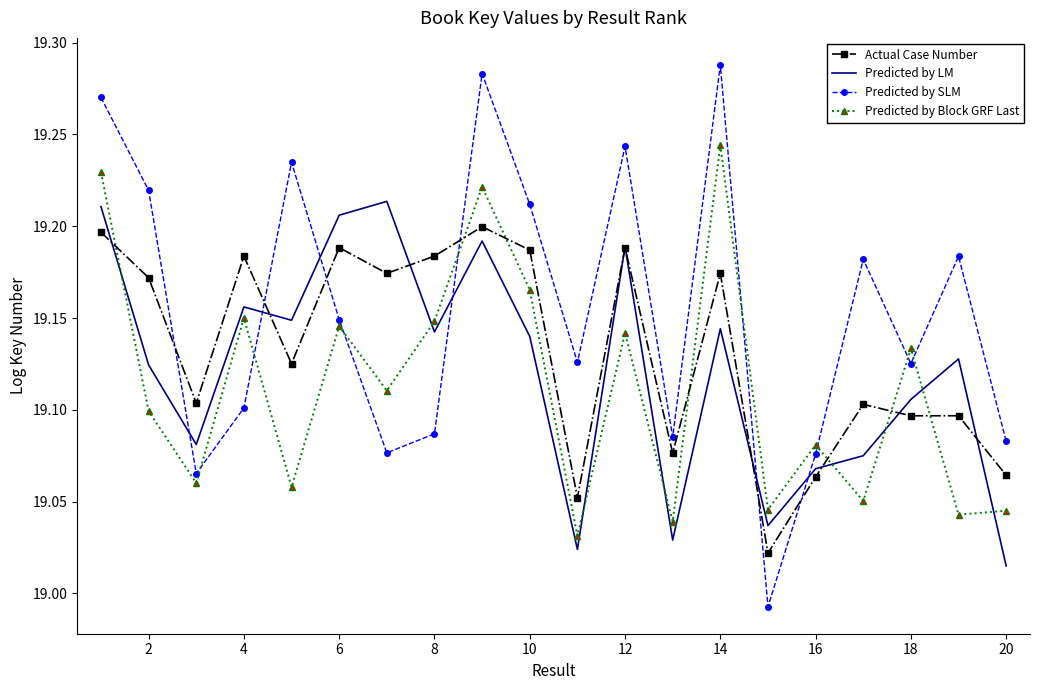

List the series in order of their peak value, lowest first.

Actual Case Number, Predicted by LM, Predicted by Block GRF Last, Predicted by SLM